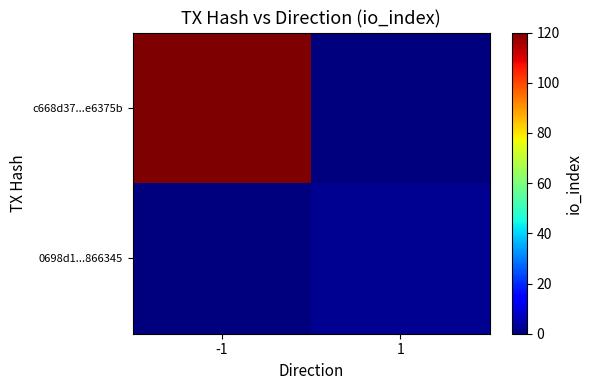

Rank the series by their maximum value, from highest to lowest.

c668d37...e6375b, 0698d1...866345